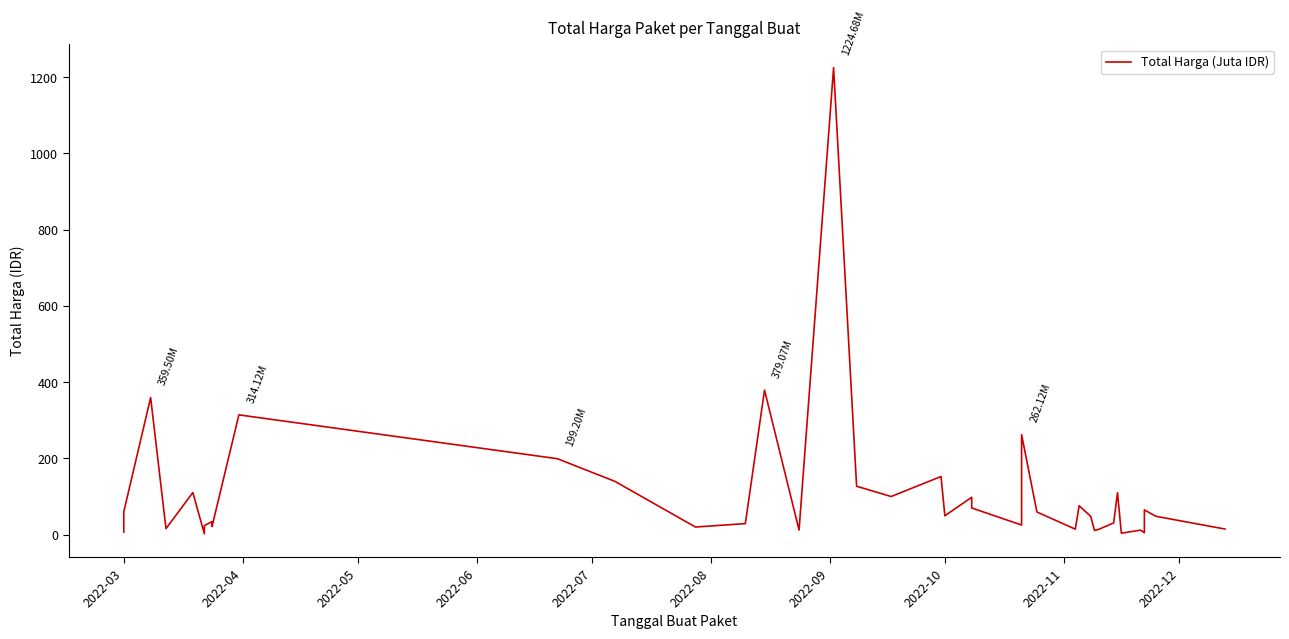

What is the maximum value shown in the chart?

1224.7